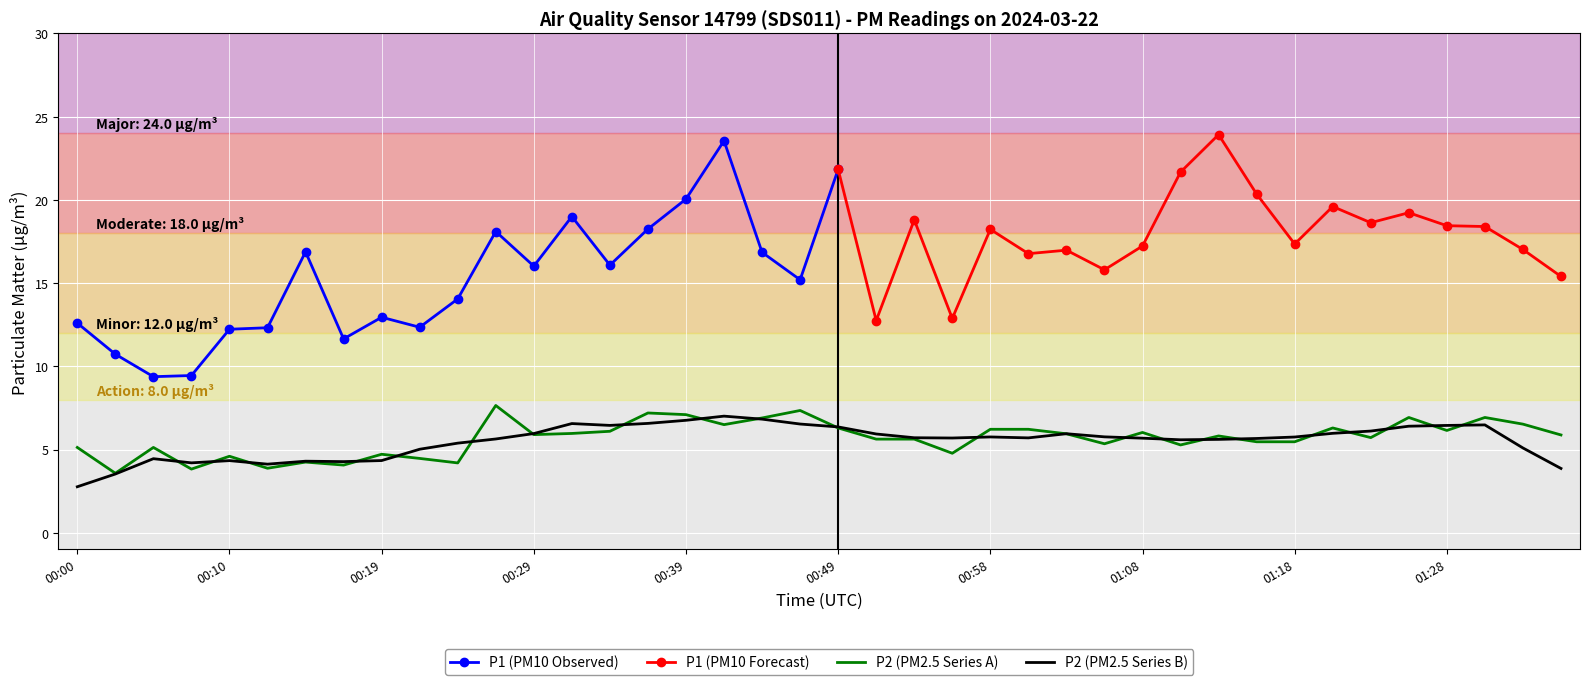

Is this an area chart (filled region under the line)?

No